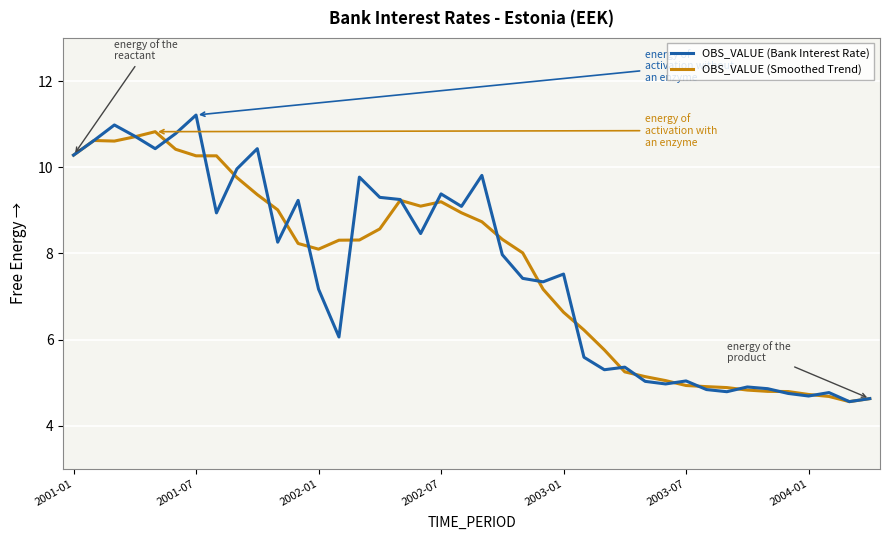

What is the highest value of the OBS_VALUE (Smoothed Trend) series?

10.8